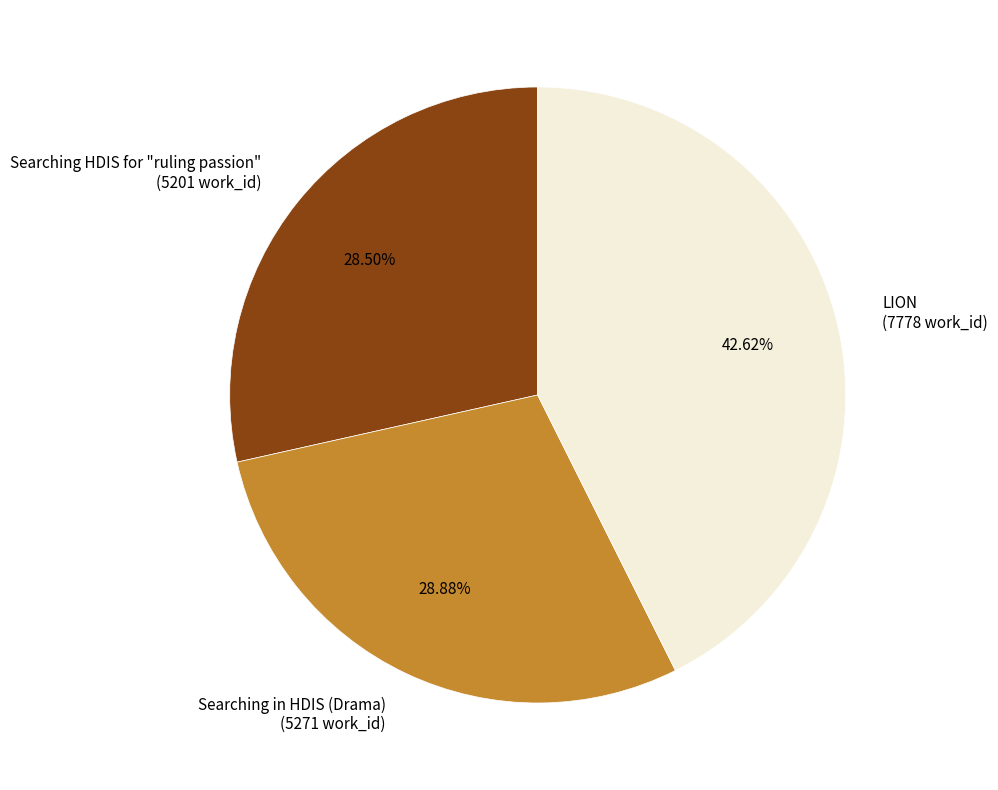

What is the ratio of the value at Searching HDIS for "ruling passion" to the value at Searching in HDIS (Drama)?

1.0